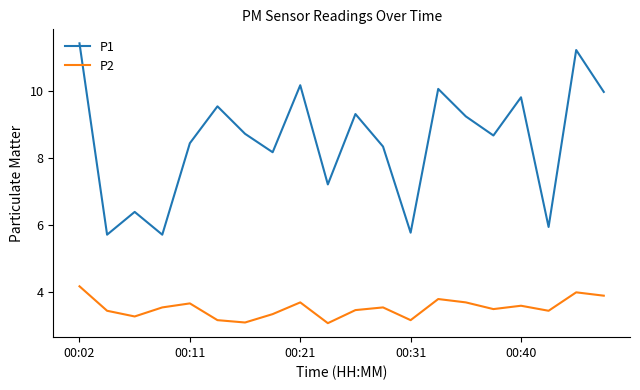

List the series in order of their overall mean, lowest first.

P2, P1